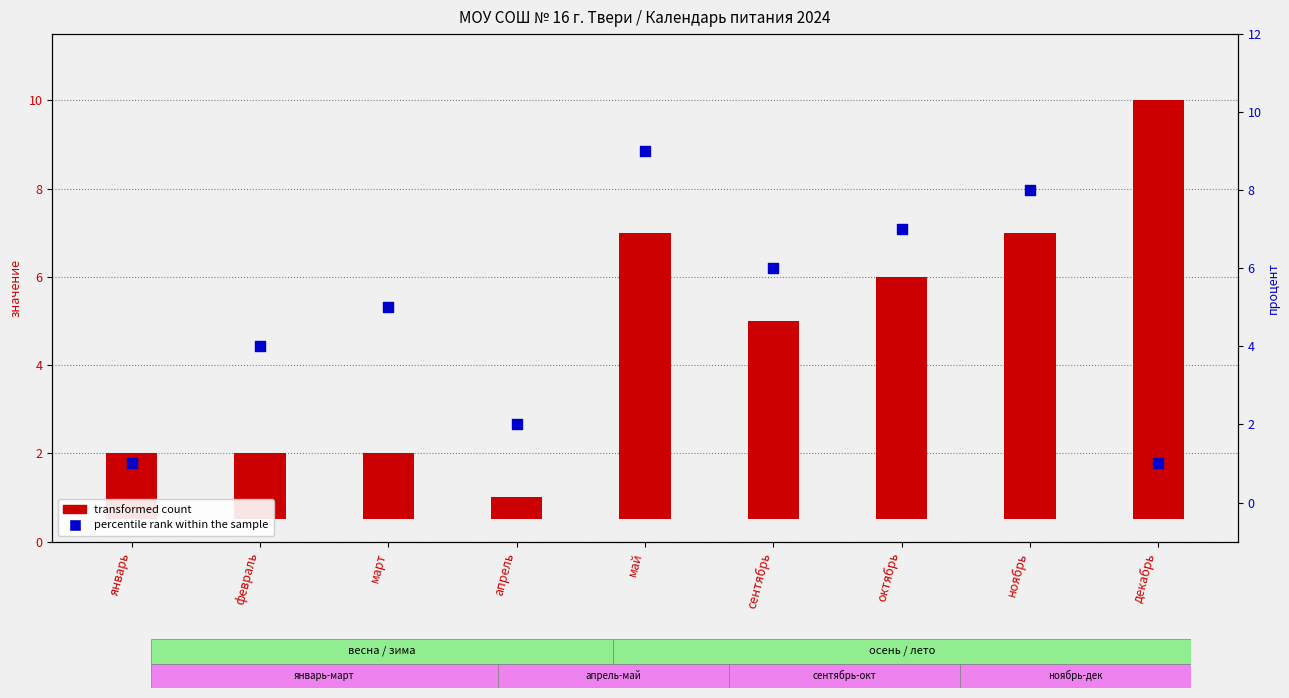

At how many categories does at least one series exceed 5?

5